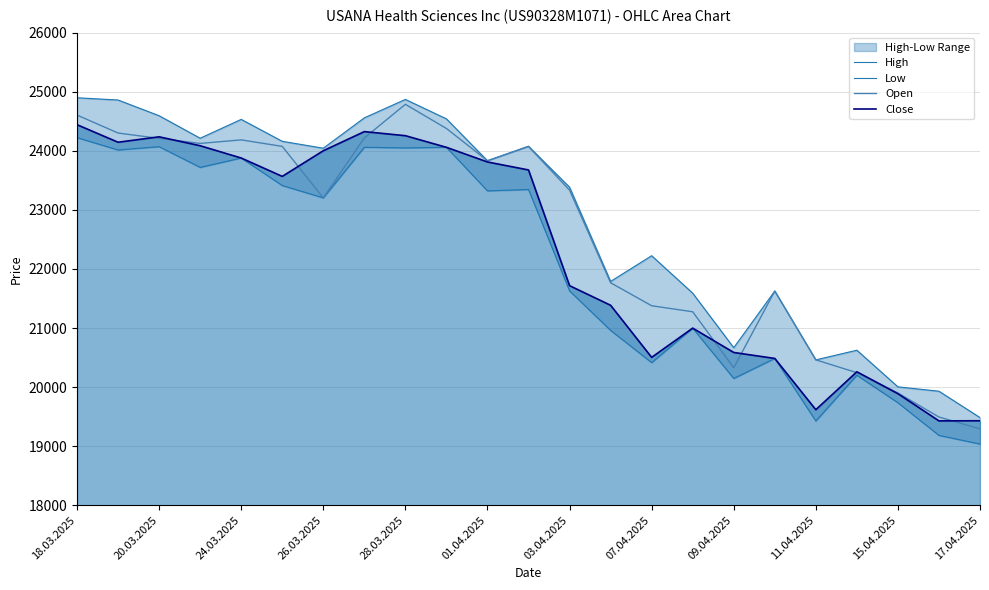

Between 18.03.2025 and 13, which is larger?

18.03.2025